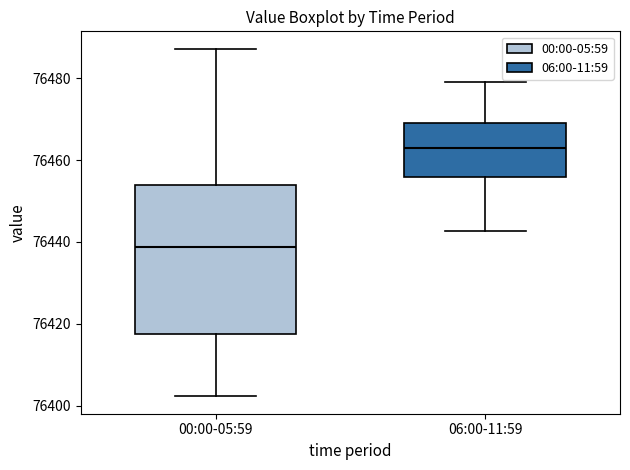

Reading left to right, read every box against the y-axis: the position of its median line, the range the box covers, and the ends of its whiskers. The values are not printed on the chart, so give them approximately, as read against the axis.

00:00-05:59: median 76438, box 76418 to 76454, whiskers 76402 to 76488
06:00-11:59: median 76462, box 76456 to 76470, whiskers 76442 to 76480